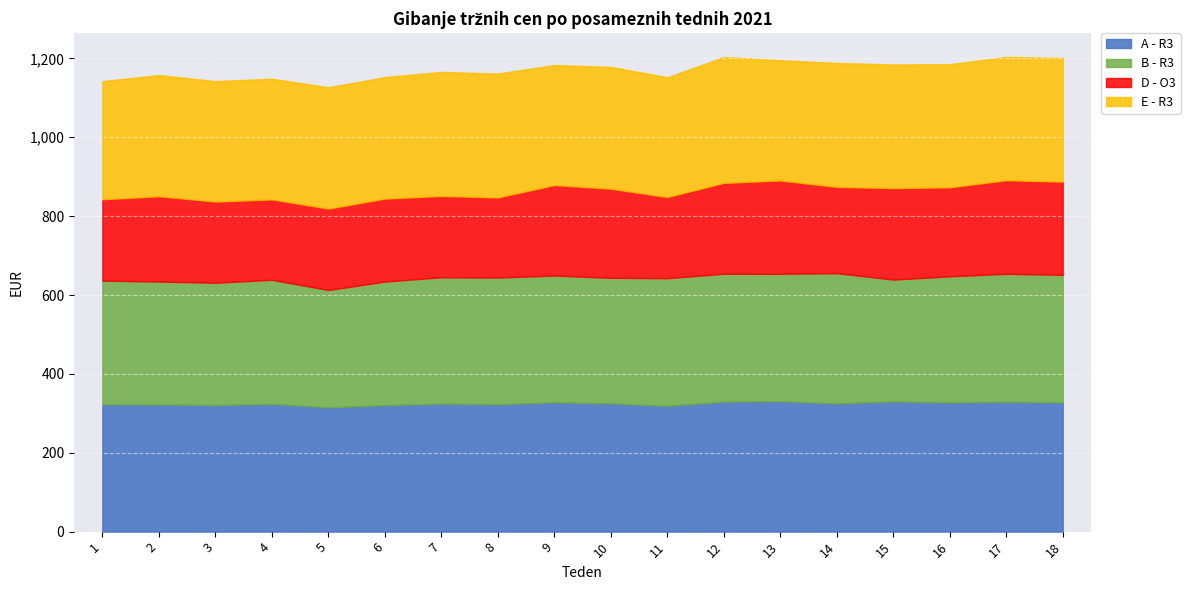

True or false: D - O3 and A - R3 intersect in this chart.

False